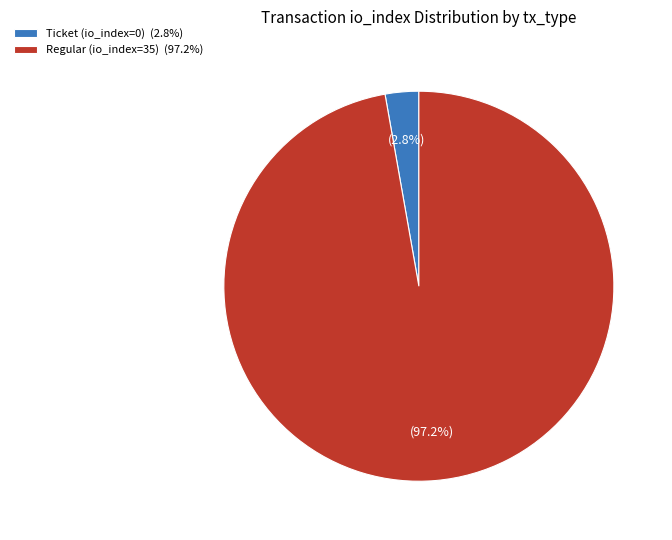

What percentage is NOT represented by Regular (io_index=35) (97.2%)?

2.8%